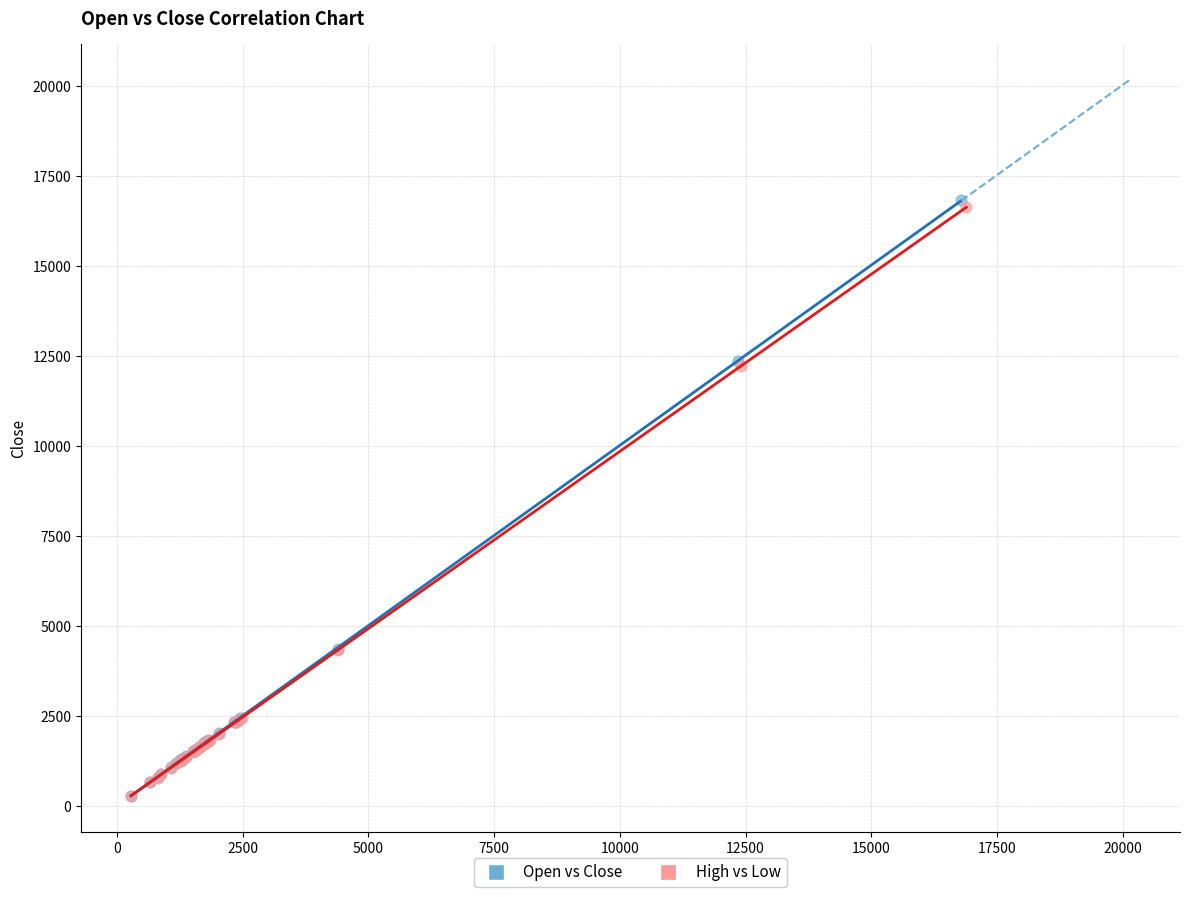

Which series has the largest Y range (max minus min)?

Open vs Close